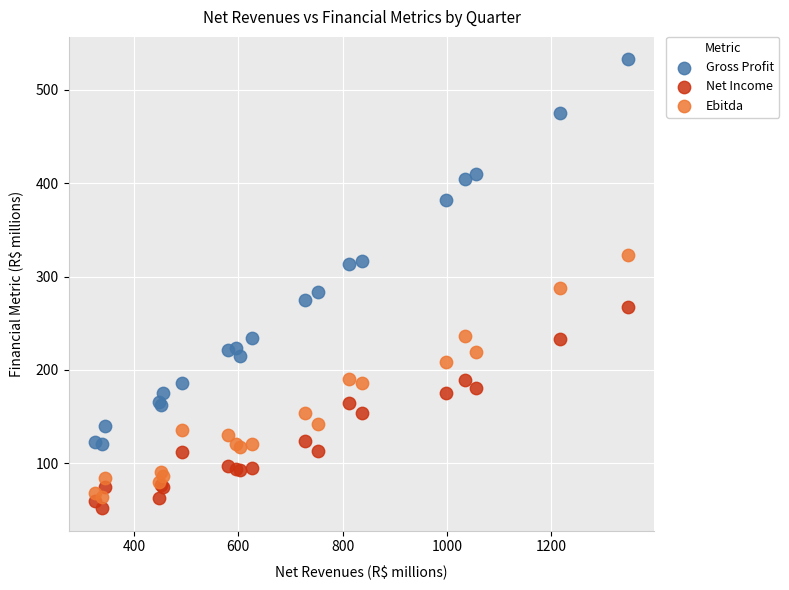

Which series contains the highest Y value?

Gross Profit